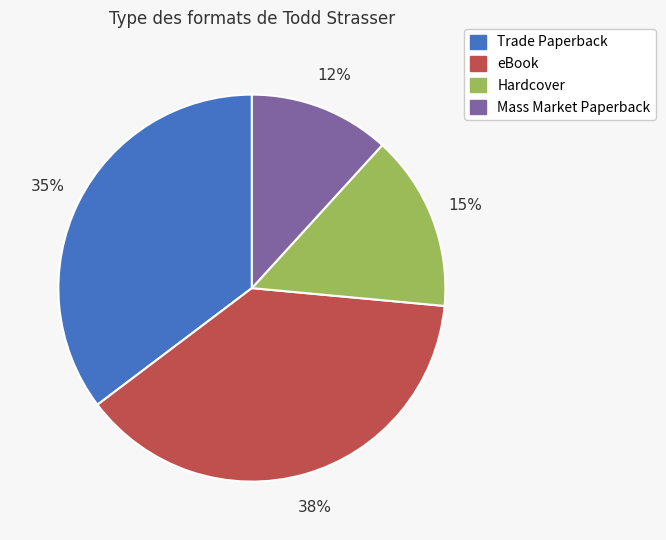

Is there any slice that represents more than half of the pie?

No